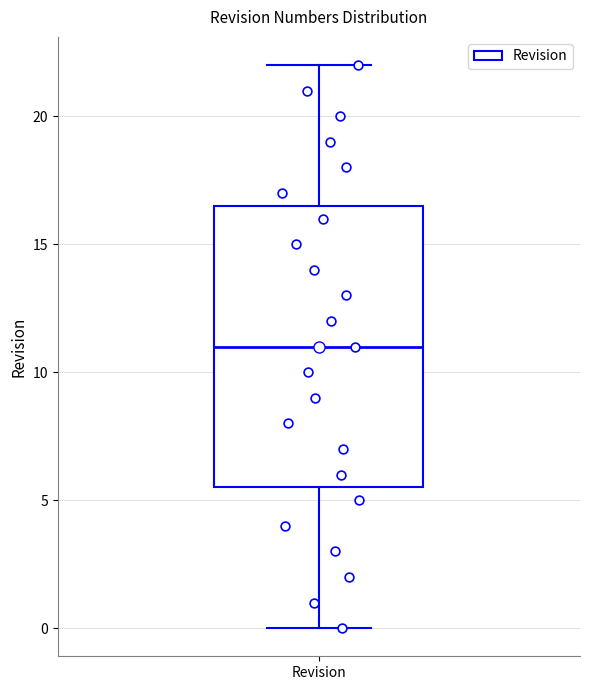

Where does the median line of the box for Revision sit on the y-axis? The values are not printed on the chart, so give them approximately, as read against the axis.

11.0